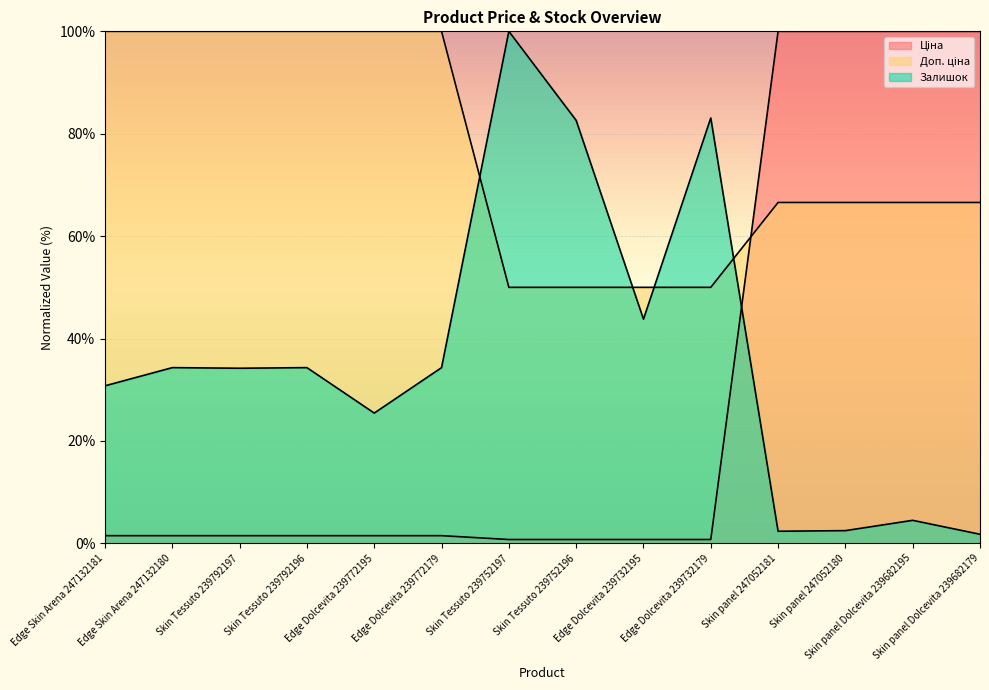

Which series has the largest total across all categories?

Доп. ціна